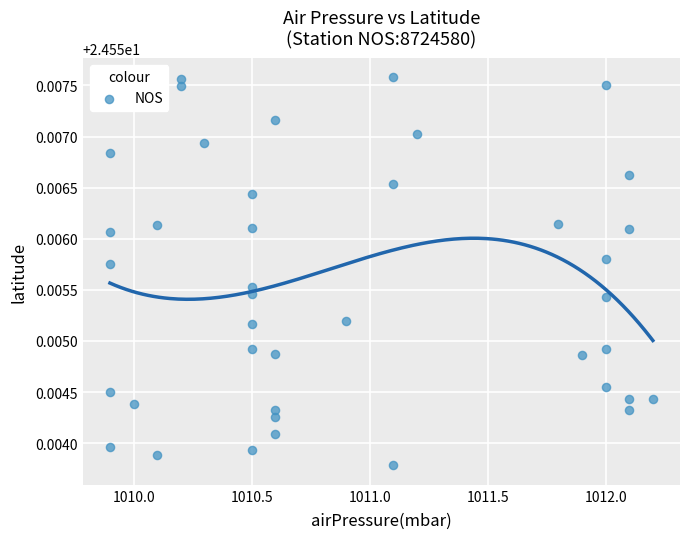

What is the range of X values (max minus min)?

2.3